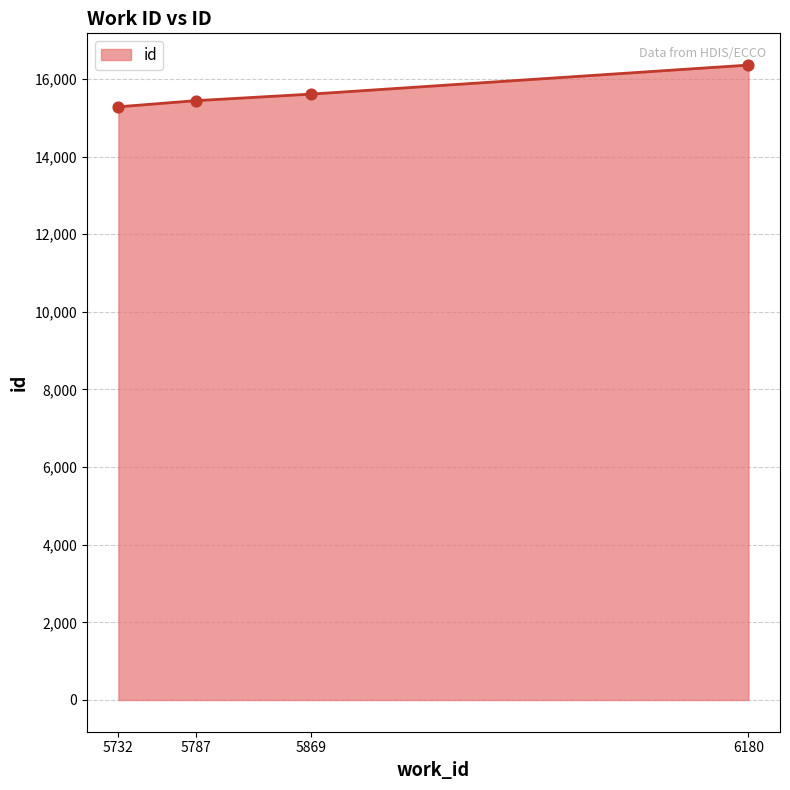

Which has a higher value, 6180 or 5787?

6180